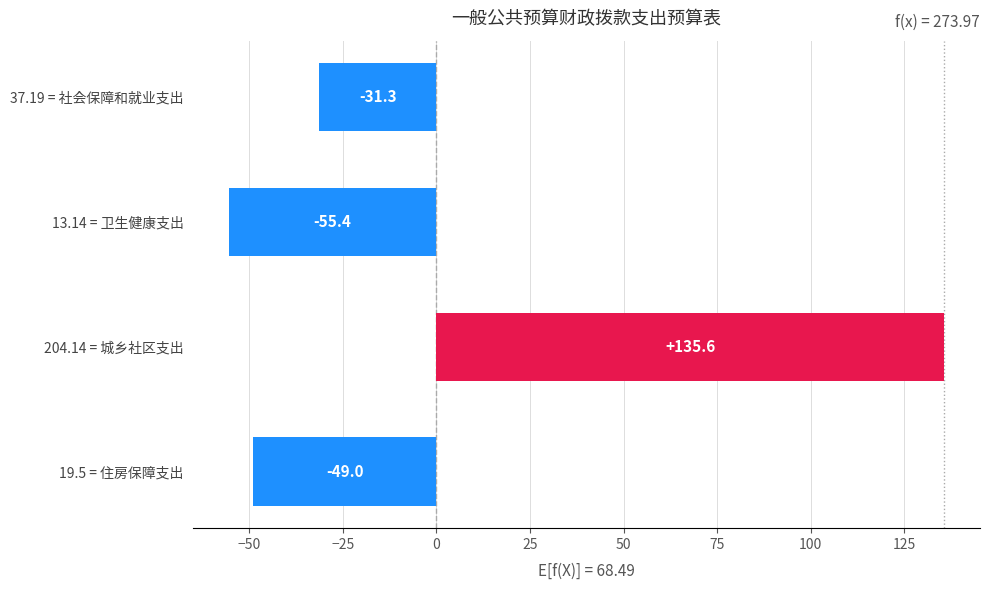

What is the change in value from 204.14 = 城乡社区支出 to 13.14 = 卫生健康支出?

-191.0